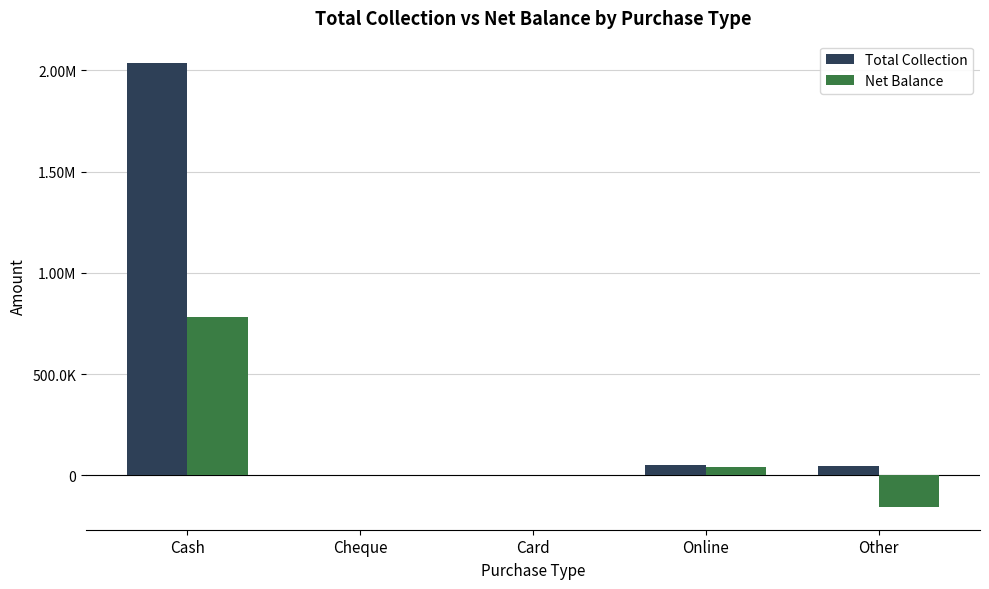

Does the chart contain stacked bars?

No